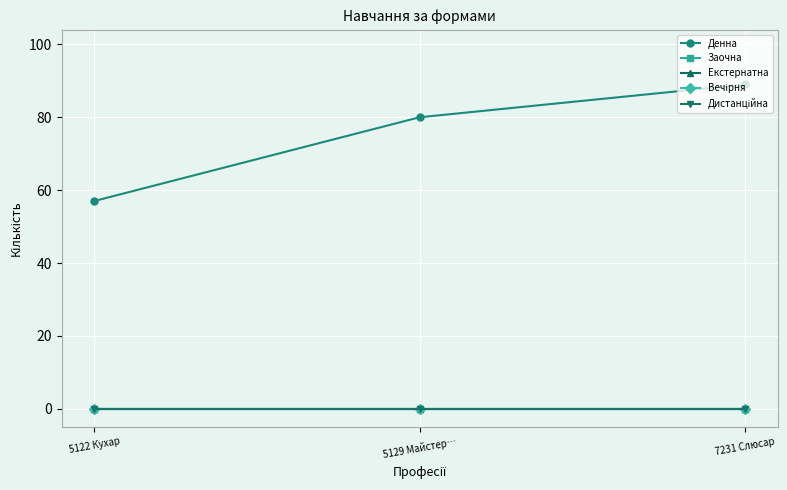

At 5122 Кухар, list the series in order from largest to smallest.

Денна, Заочна, Екстернатна, Вечірня, Дистанційна